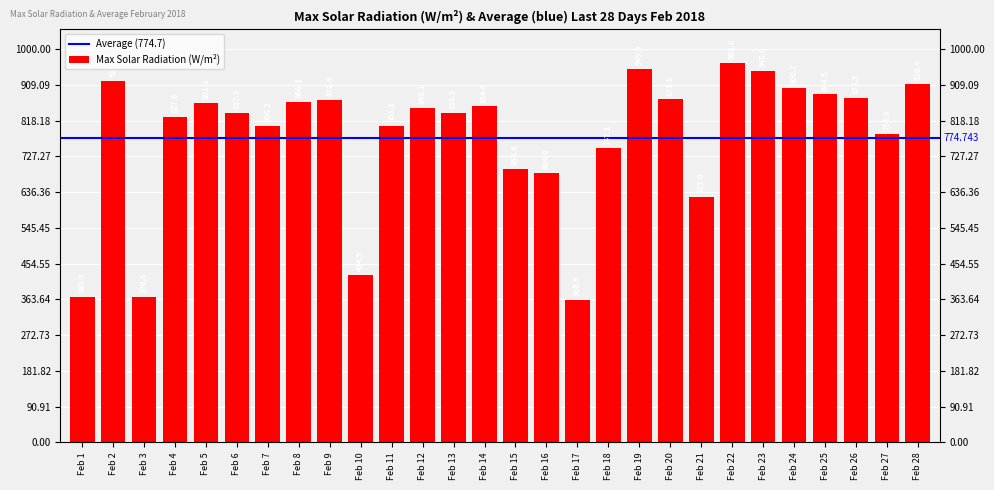

How many data points are less than 849?

14